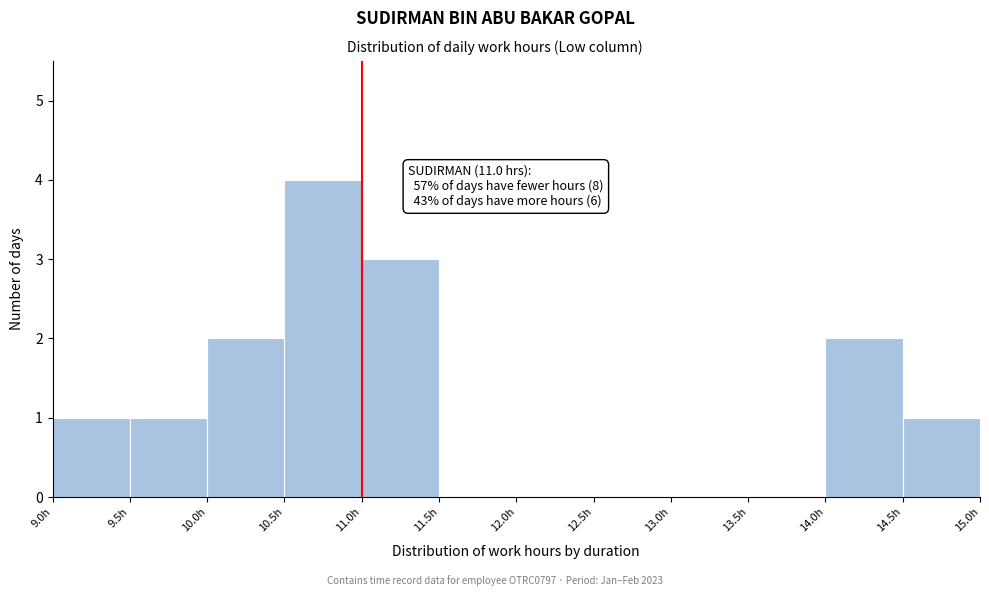

Over which range of the x-axis is the bar tallest?

10.5 to 11.0